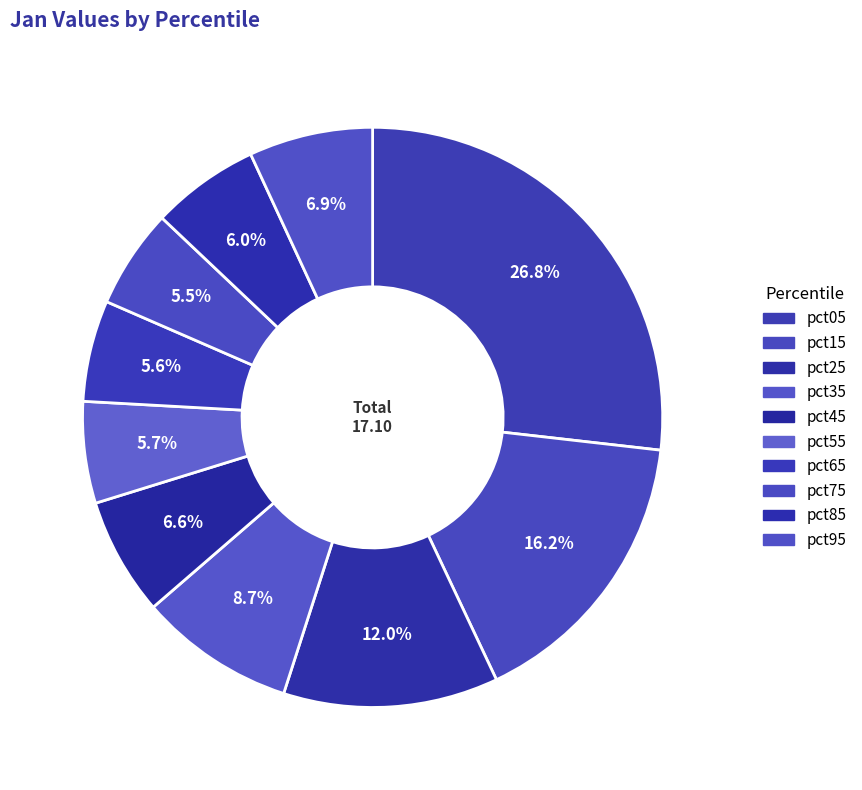

To the nearest percent, what percentage of the pie is pct95?

7%